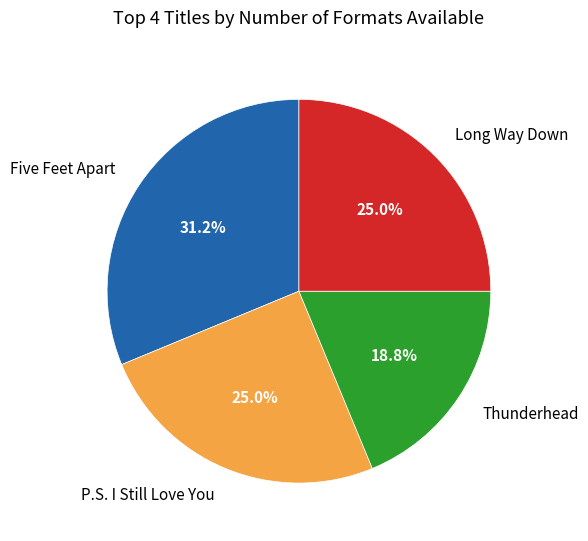

To the nearest percent, what is the average slice percentage?

25%